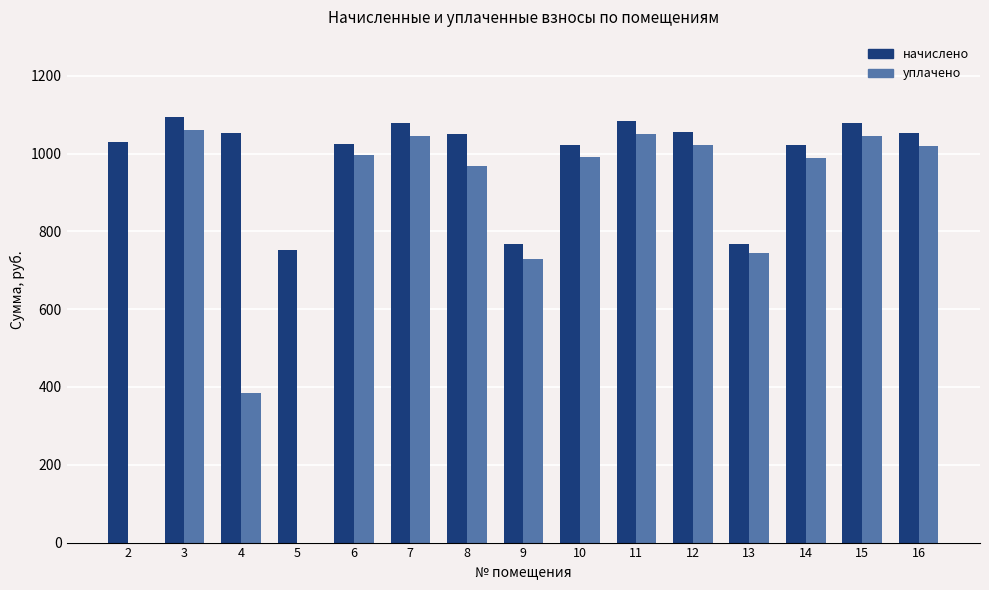

What is the sum of the уплачено values at 5 and 10?

991.2